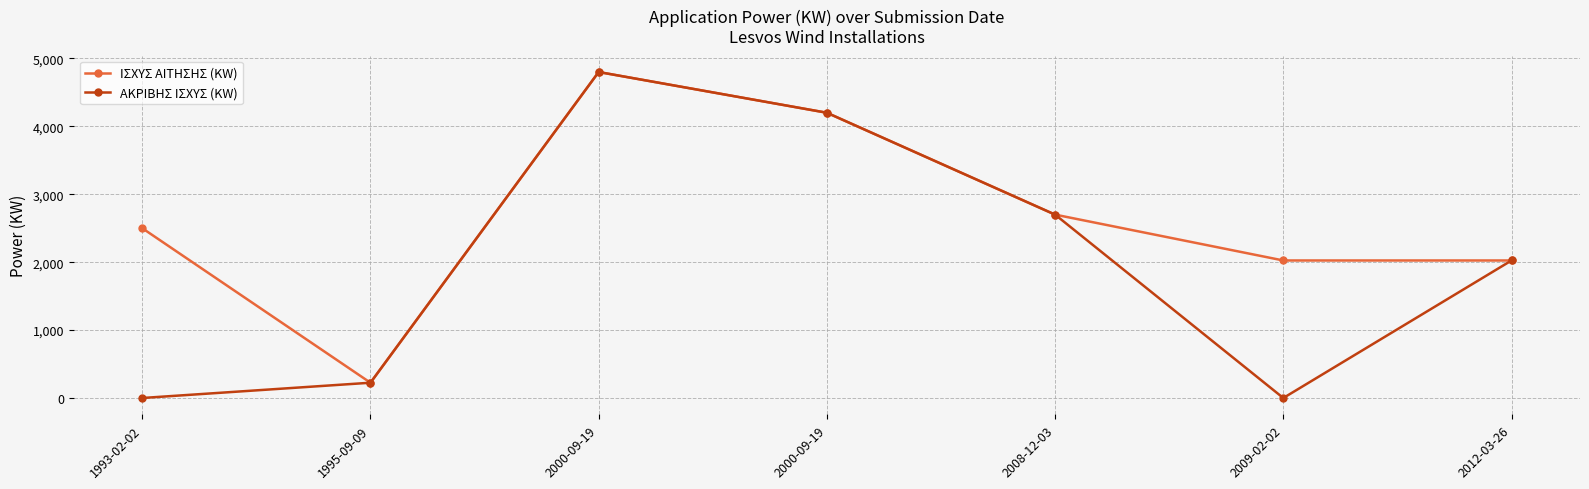

What are all the series names shown in the legend?

ΙΣΧΥΣ ΑΙΤΗΣΗΣ (KW), ΑΚΡΙΒΗΣ ΙΣΧΥΣ (KW)